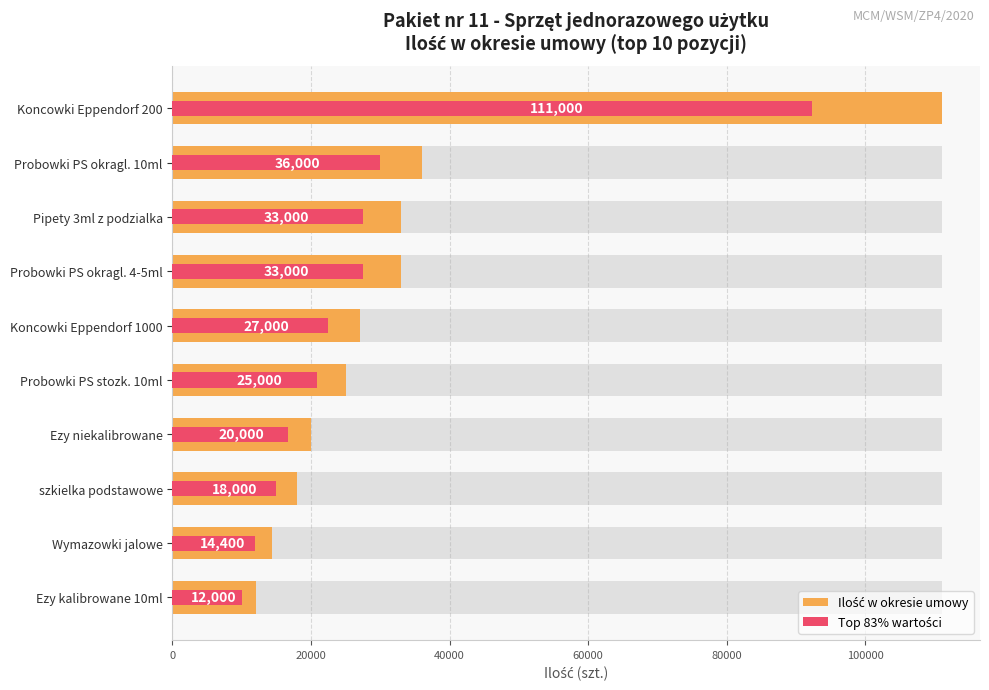

Is it true that Top 83% wartości equals 28945.1 at Probowki PS stozk. 10ml?

False